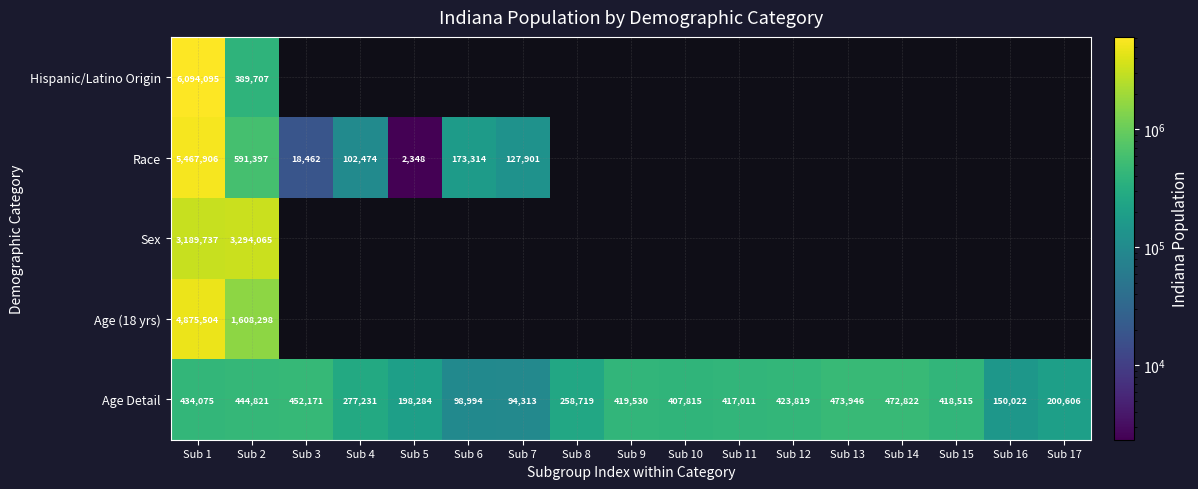

What is the difference between the highest and lowest values at Sub 2?

2904358